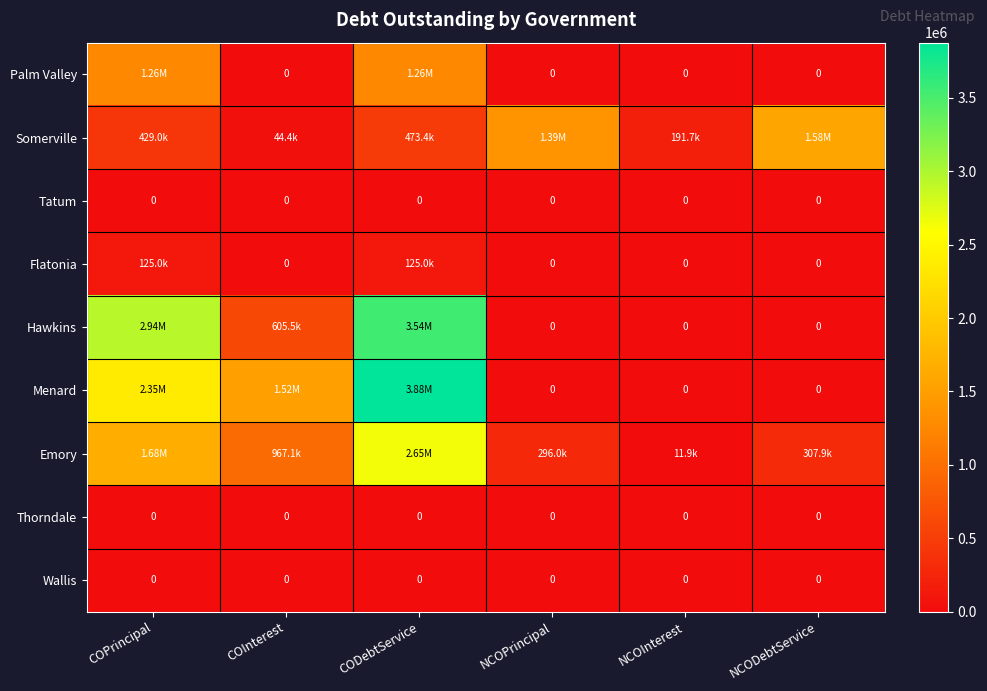

How many data points in Emory are above 967055?

3